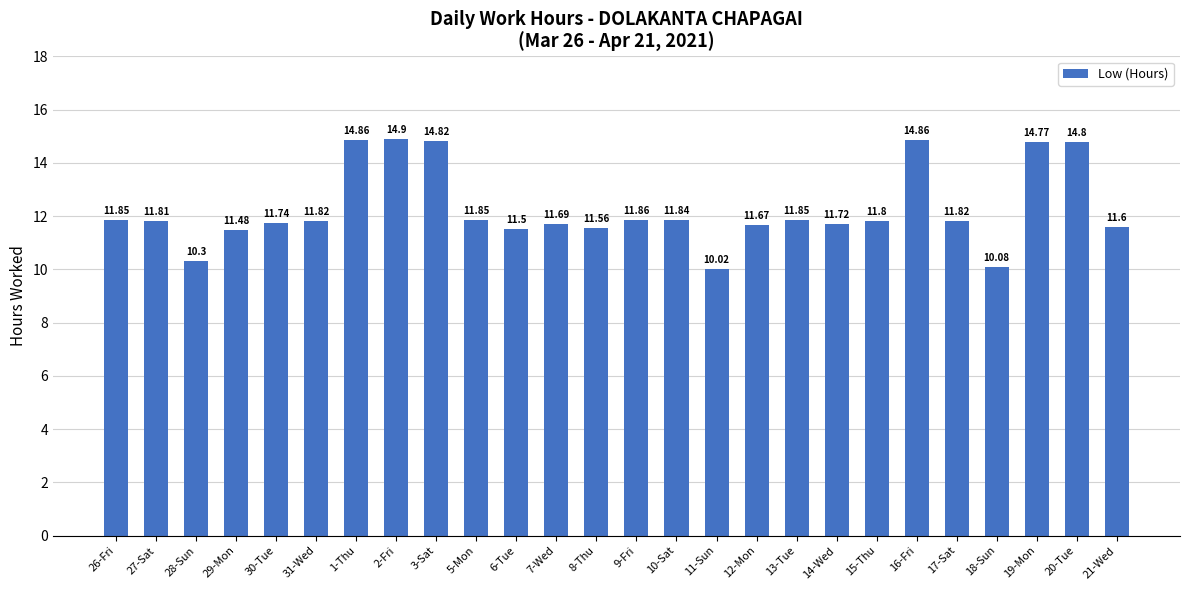

What is the average value?

12.3